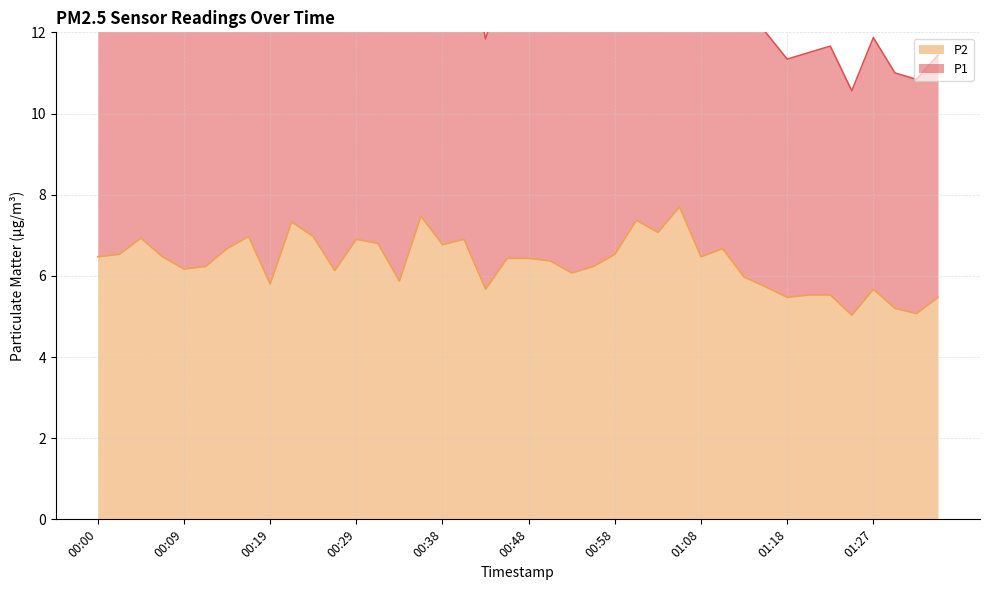

Does the chart display data point markers on the line(s)?

No